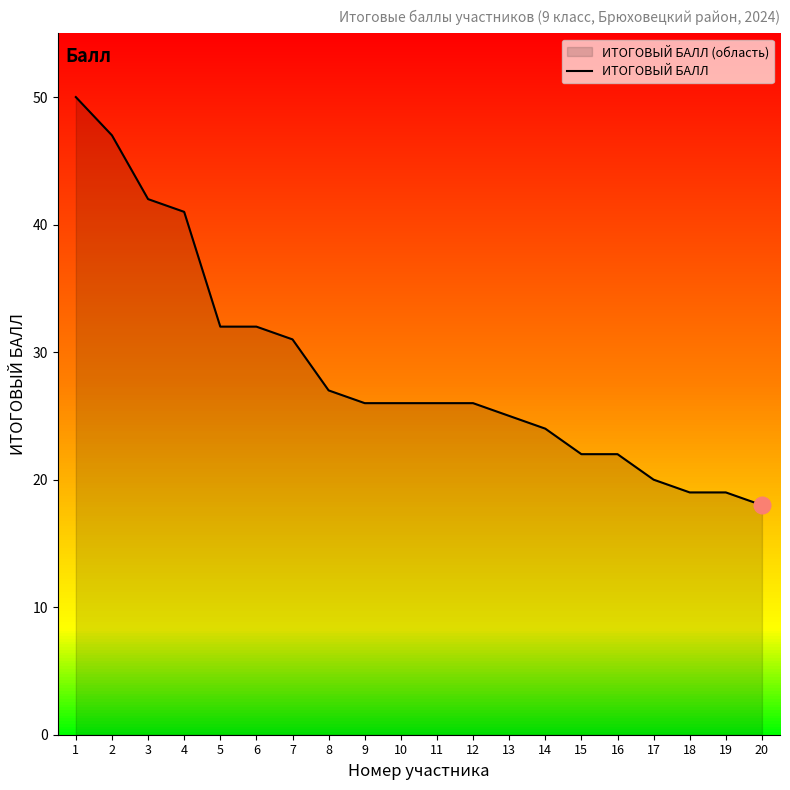

How many distinct data groups are displayed?

1